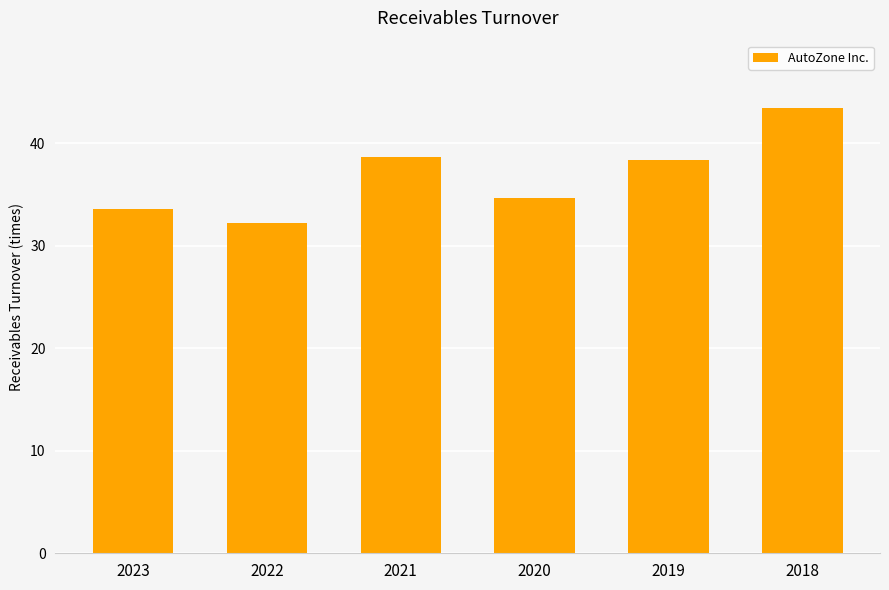

What is the difference between the values at 2023 and 2021?

5.1